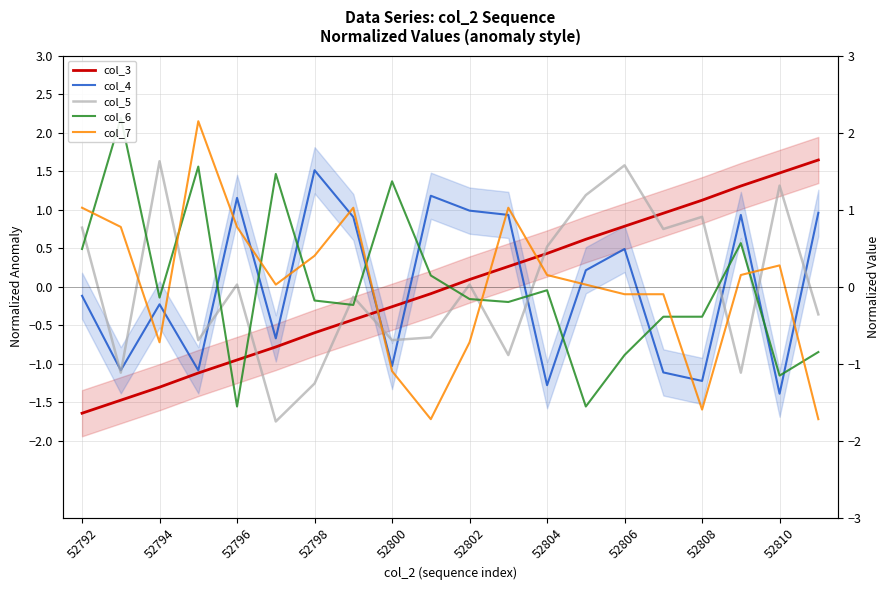

How many values in col_6 are above zero?

7